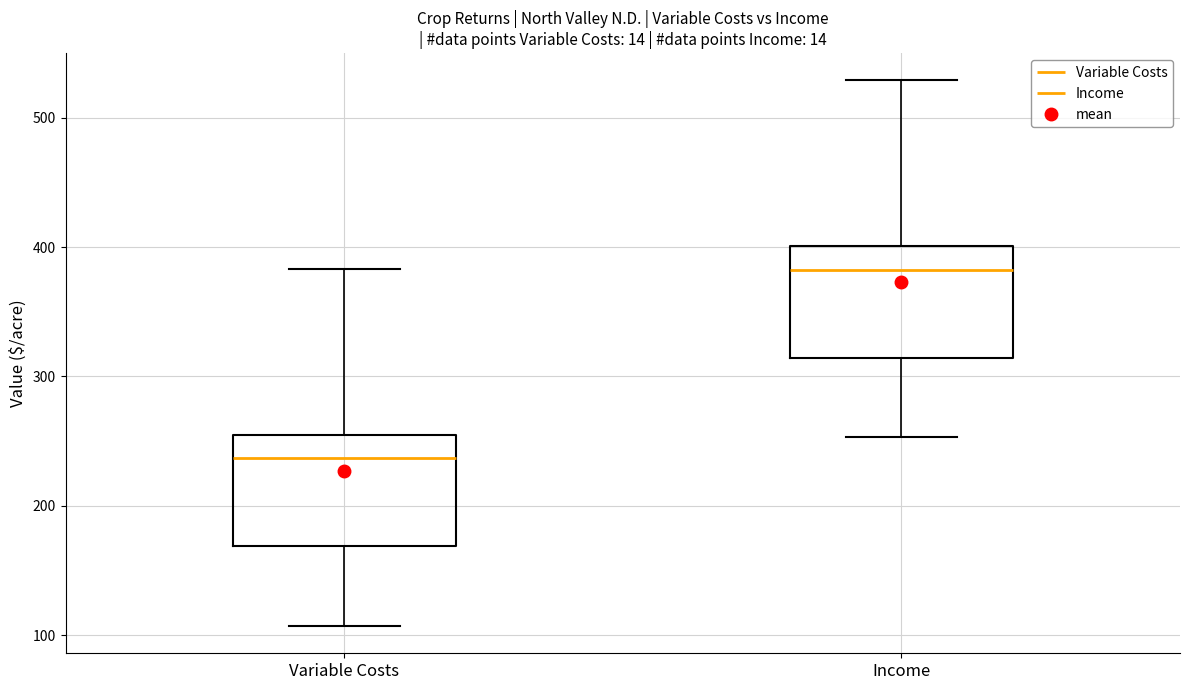

Where does the median line of the box for Variable Costs sit on the y-axis? The values are not printed on the chart, so give them approximately, as read against the axis.

240